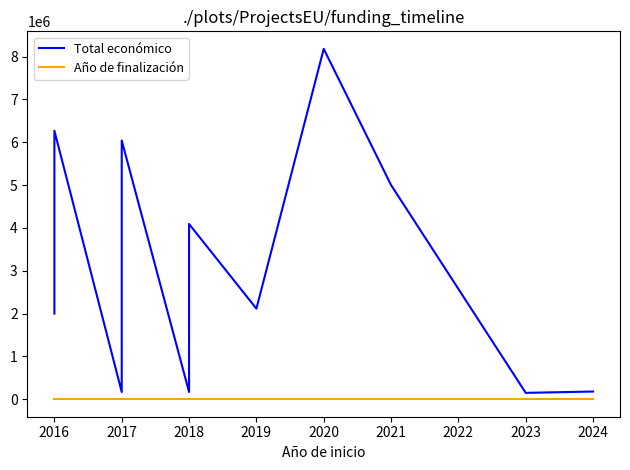

How many values in the Total económico series are below 3331580?

6